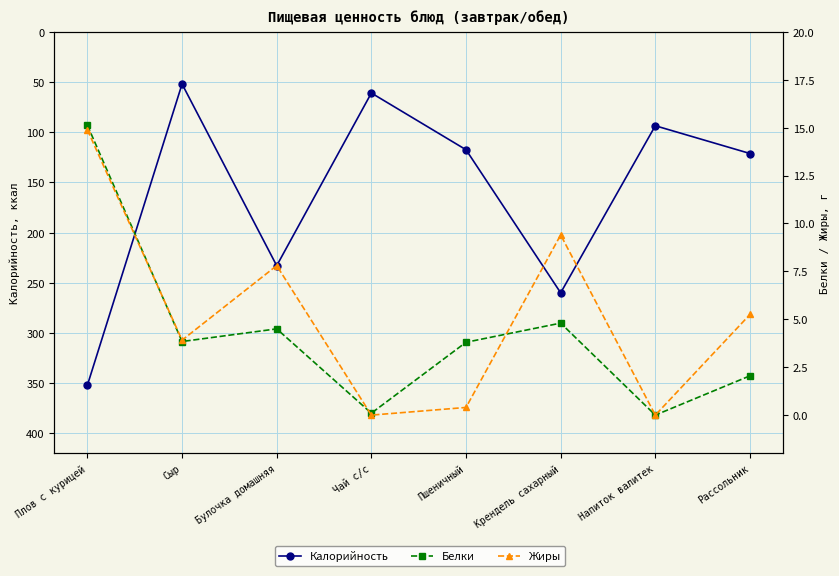

Reading left to right, list all the values displayed in this chart.

Калорийность: Плов с курицей=352.0	Сыр=52.0	Булочка домашняя=233.0	Чай с/с=61.0	Пшеничный=117.5	Крендель сахарный=260.0	Напиток валитек=93.6	Рассольник=121.2
Белки: Плов с курицей=15.1	Сыр=3.8	Булочка домашняя=4.5	Чай с/с=0.1	Пшеничный=3.8	Крендель сахарный=4.8	Напиток валитек=0.0	Рассольник=2.0
Жиры: Плов с курицей=14.9	Сыр=3.9	Булочка домашняя=7.8	Чай с/с=0.0	Пшеничный=0.4	Крендель сахарный=9.4	Напиток валитек=0.0	Рассольник=5.2